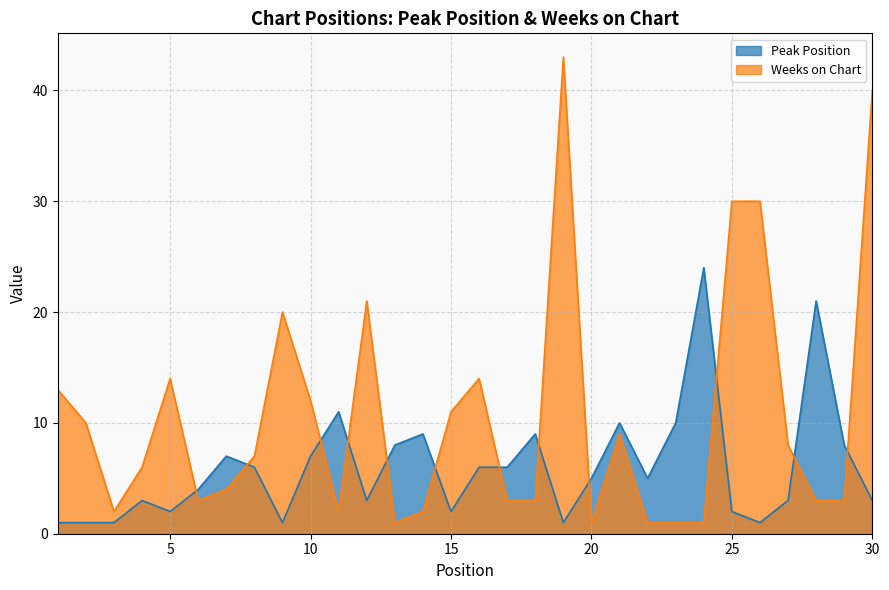

Does the chart have visible grid lines?

Yes